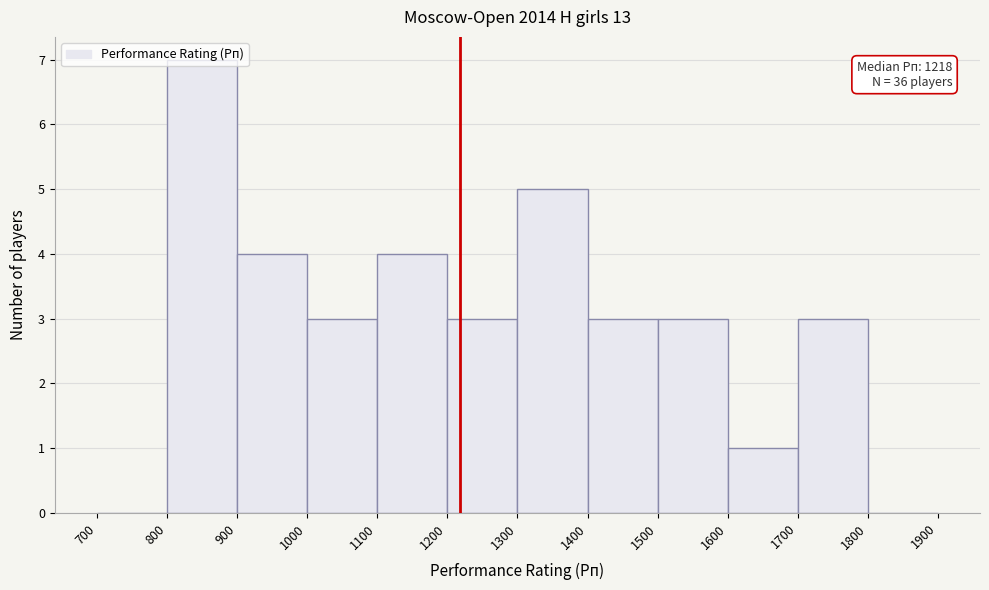

Over which range of the x-axis is the bar tallest?

800 to 900